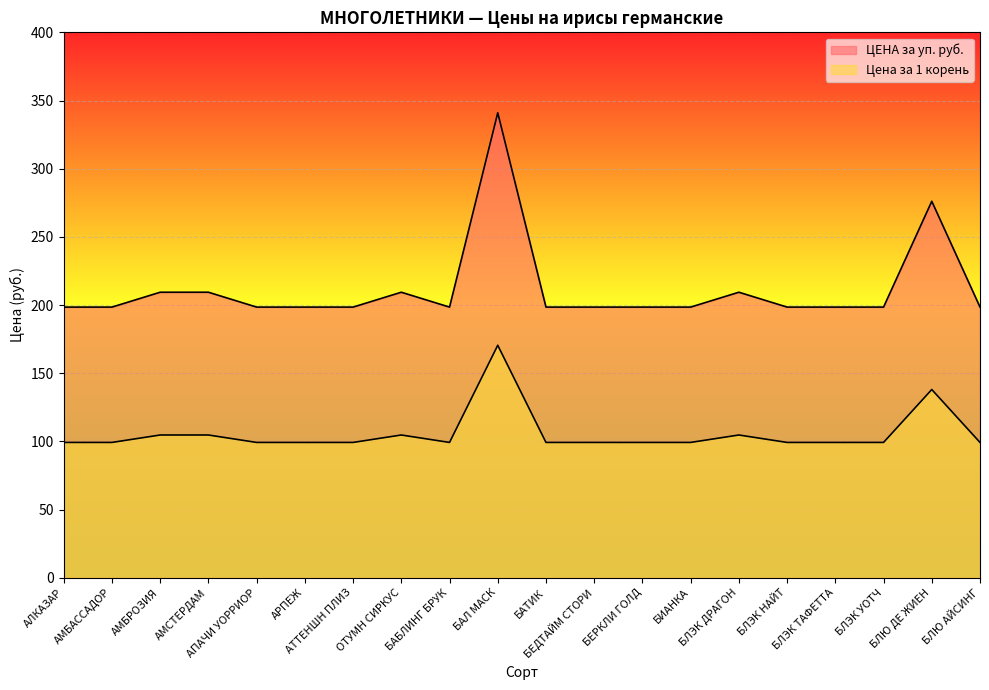

What position from the left is БЛЭК ДРАГОН?

15